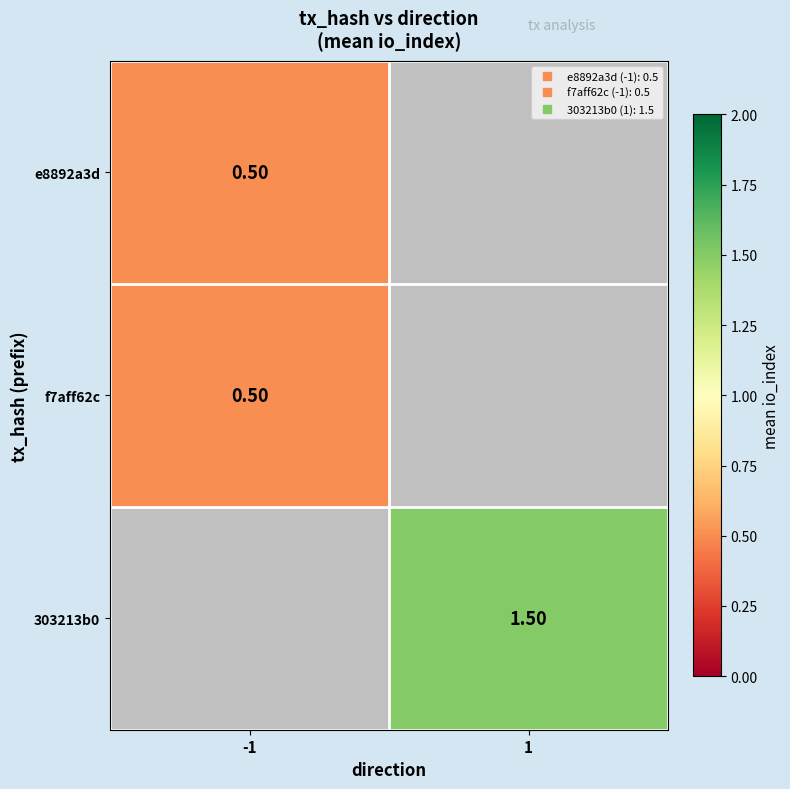

Count the number of categories in the chart.

2